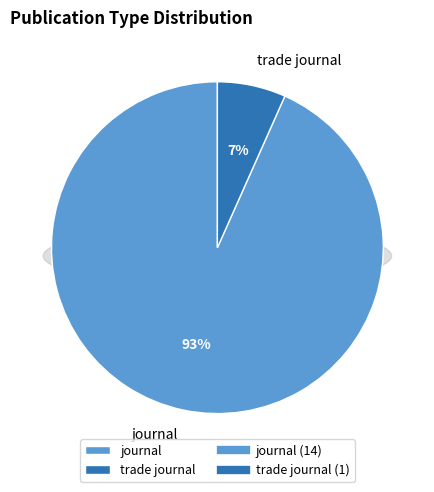

How many segments does this pie chart have?

2